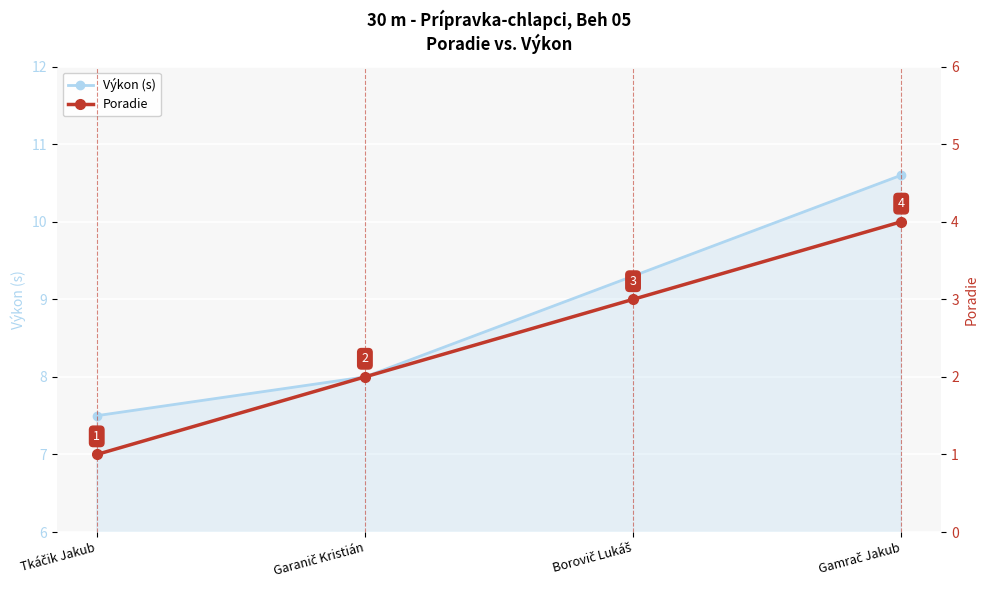

True or false: Poradie has a value of 1.8 at Borovič Lukáš.

False